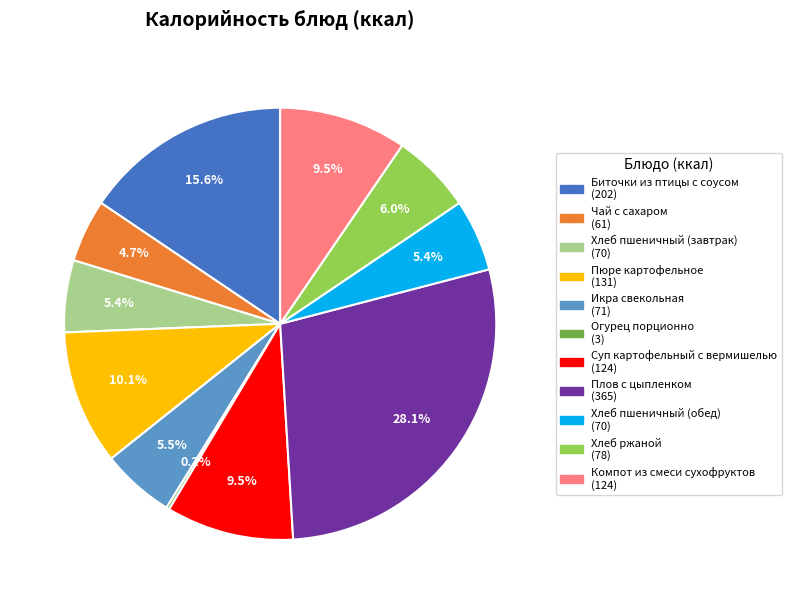

Does Хлеб пшеничный (обед) account for over 50% of the chart?

No